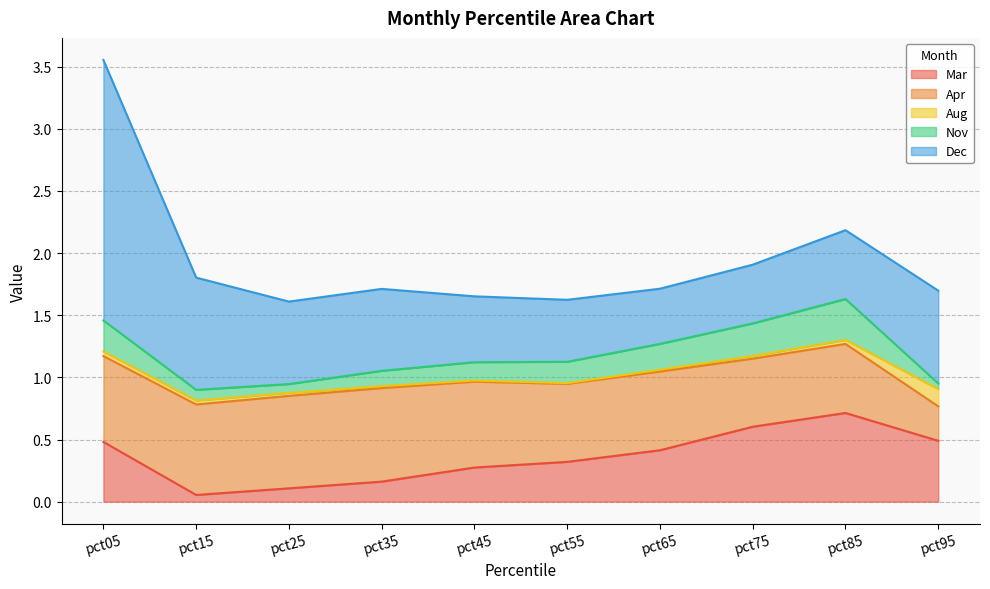

Where is the first local minimum for Aug?

pct55